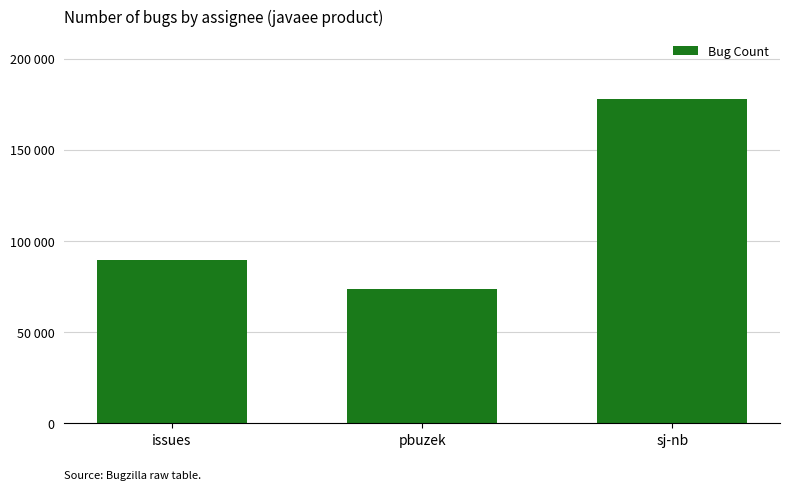

What is the value of the 3rd bar from the left?

178108